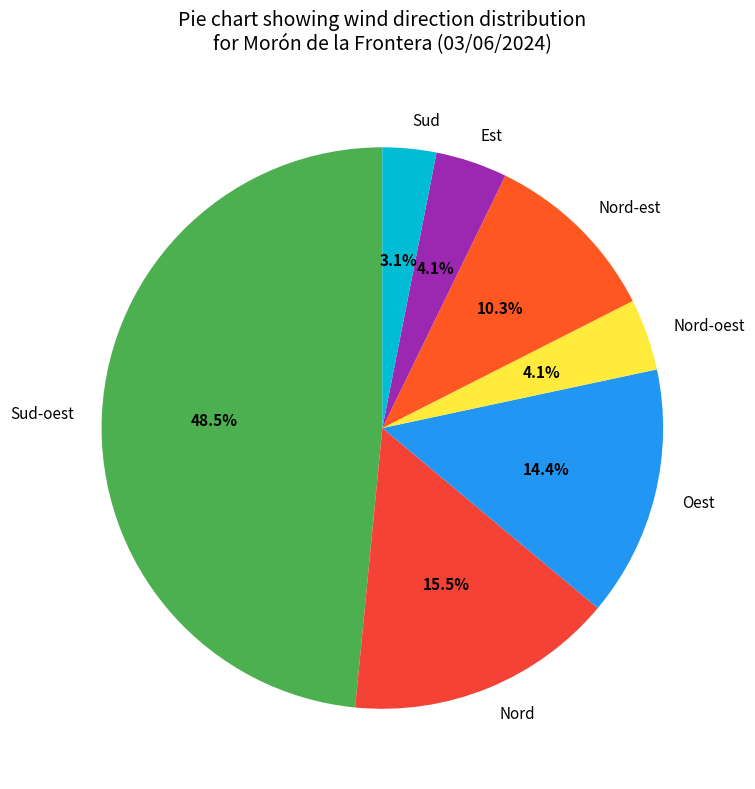

Is there any slice that represents more than half of the pie?

No